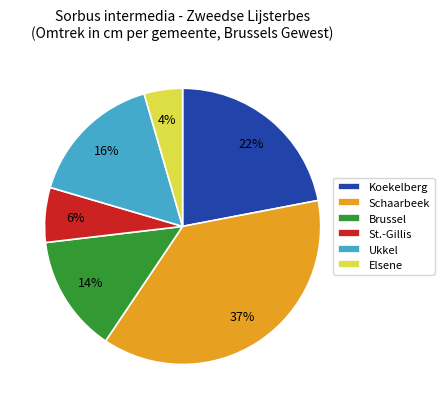

Rank the categories by value from lowest to highest.

Elsene, St.-Gillis, Brussel, Ukkel, Koekelberg, Schaarbeek